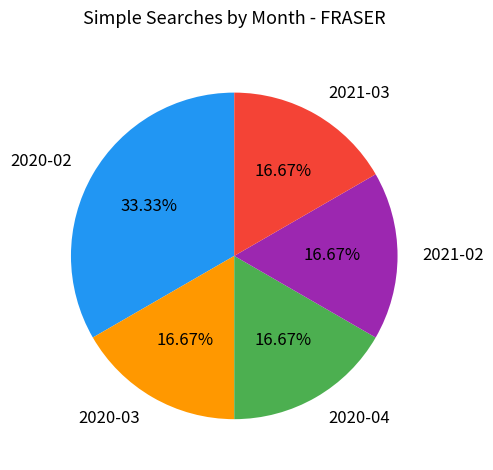

Between 2020-04 and 2020-02, which is larger?

2020-02